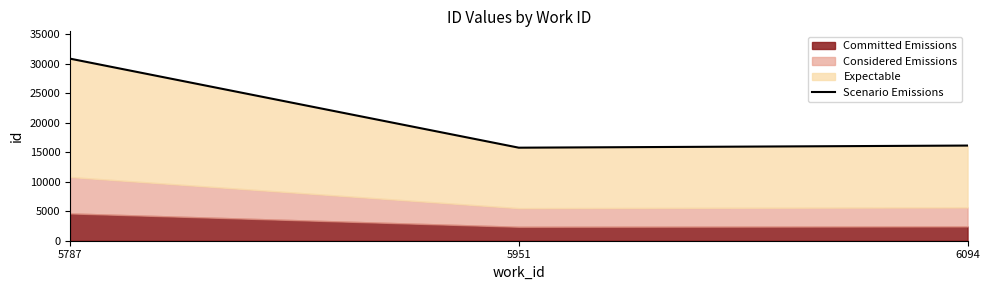

How many lines are shown in the chart?

1